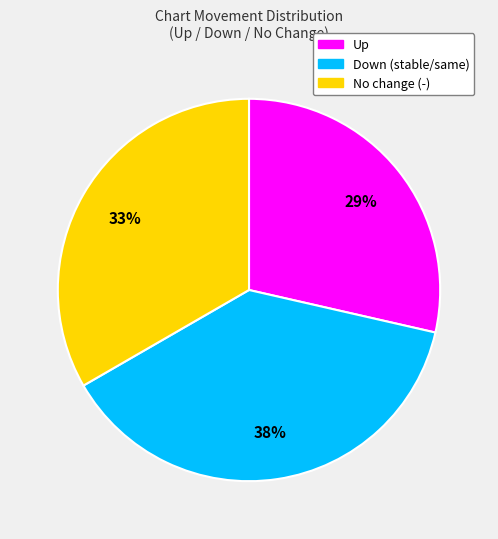

Is there a majority slice in this chart?

No